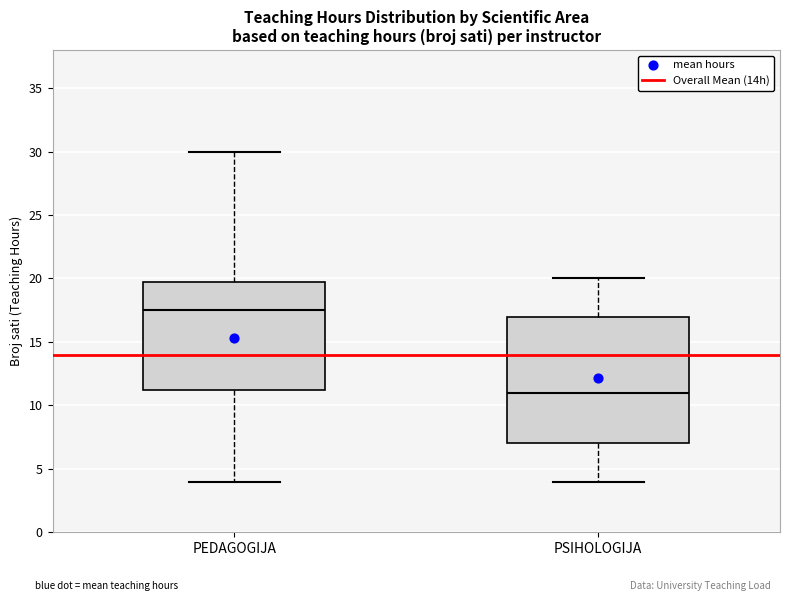

Where does the median line of the box for PSIHOLOGIJA sit on the y-axis? The values are not printed on the chart, so give them approximately, as read against the axis.

11.0